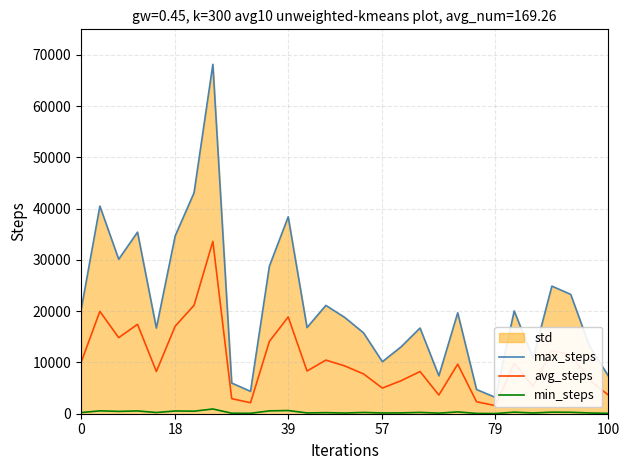

True or false: min_steps has a value of 142.0 at 24.

True